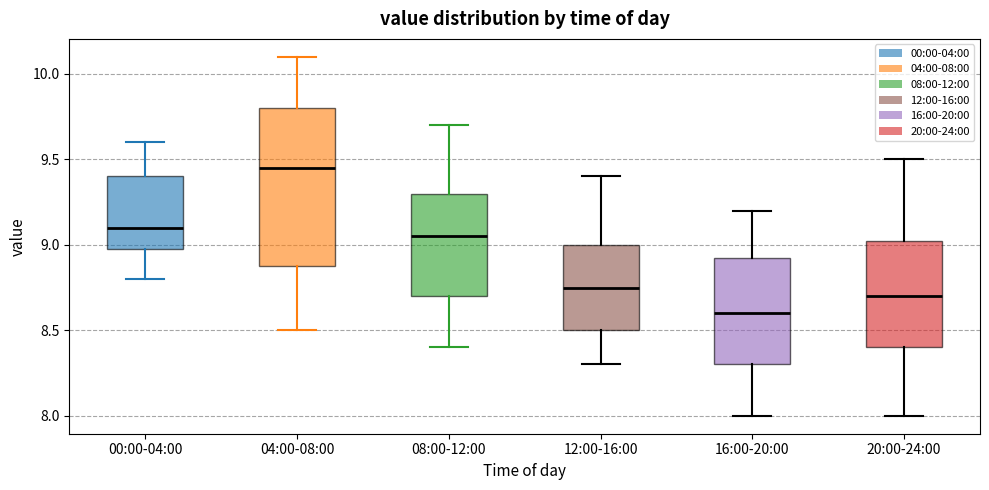

Reading left to right, read every box against the y-axis: the position of its median line, the range the box covers, and the ends of its whiskers. The values are not printed on the chart, so give them approximately, as read against the axis.

00:00-04:00: median 9.10, box 9.00 to 9.40, whiskers 8.80 to 9.60
04:00-08:00: median 9.45, box 8.90 to 9.80, whiskers 8.50 to 10.10
08:00-12:00: median 9.05, box 8.70 to 9.30, whiskers 8.40 to 9.70
12:00-16:00: median 8.75, box 8.50 to 9.00, whiskers 8.30 to 9.40
16:00-20:00: median 8.60, box 8.30 to 8.95, whiskers 8.00 to 9.20
20:00-24:00: median 8.70, box 8.40 to 9.05, whiskers 8.00 to 9.50